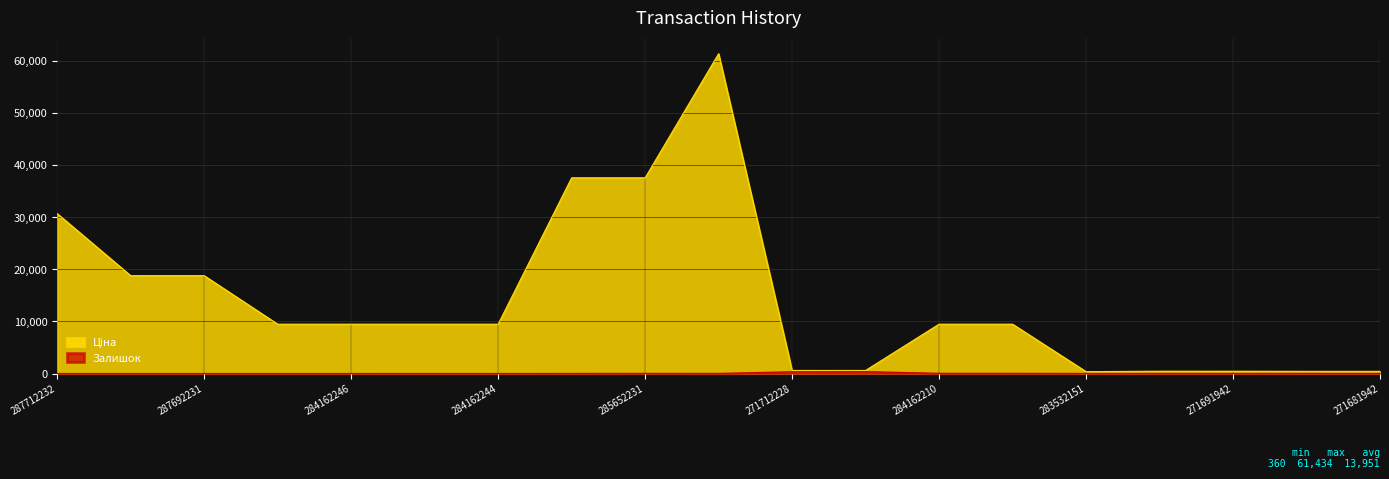

What is the average value of the Ціна series?

13951.1